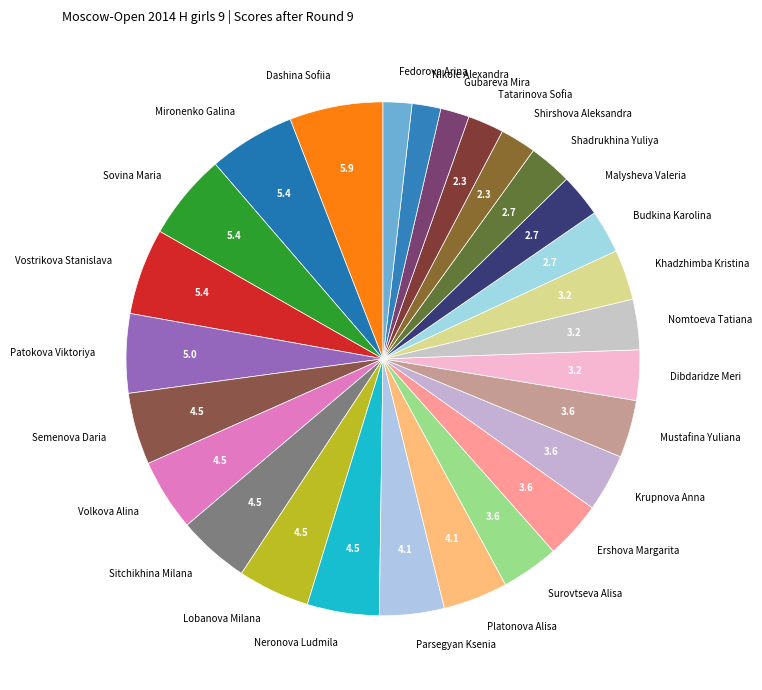

Do Semenova Daria and Nikole Alexandra together represent more than half of the pie?

No